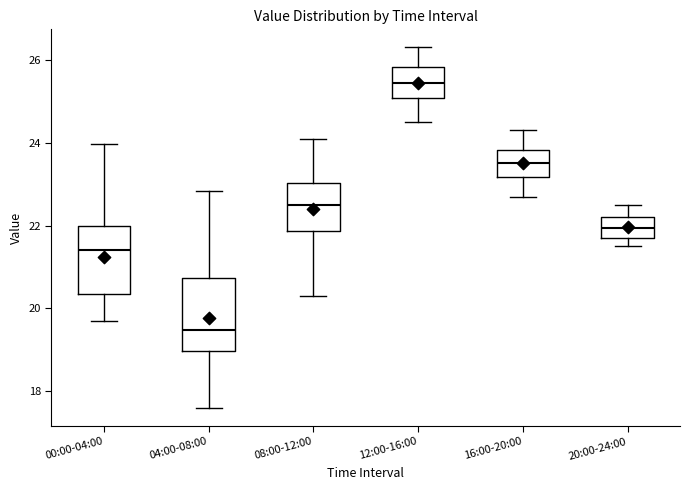

Where does the upper whisker of the box for 04:00-08:00 end on the y-axis? The values are not printed on the chart, so give them approximately, as read against the axis.

22.8